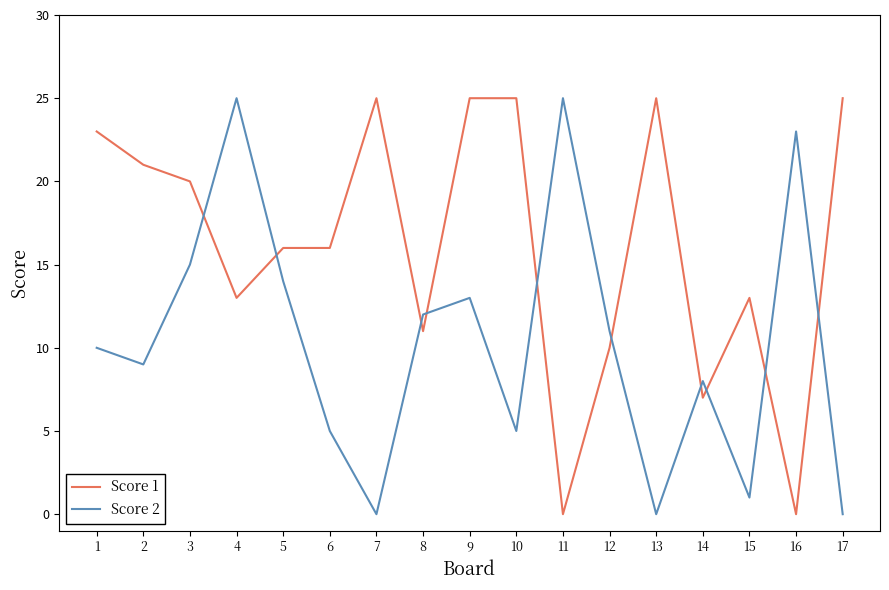

What are all the series names shown in the legend?

Score 1, Score 2